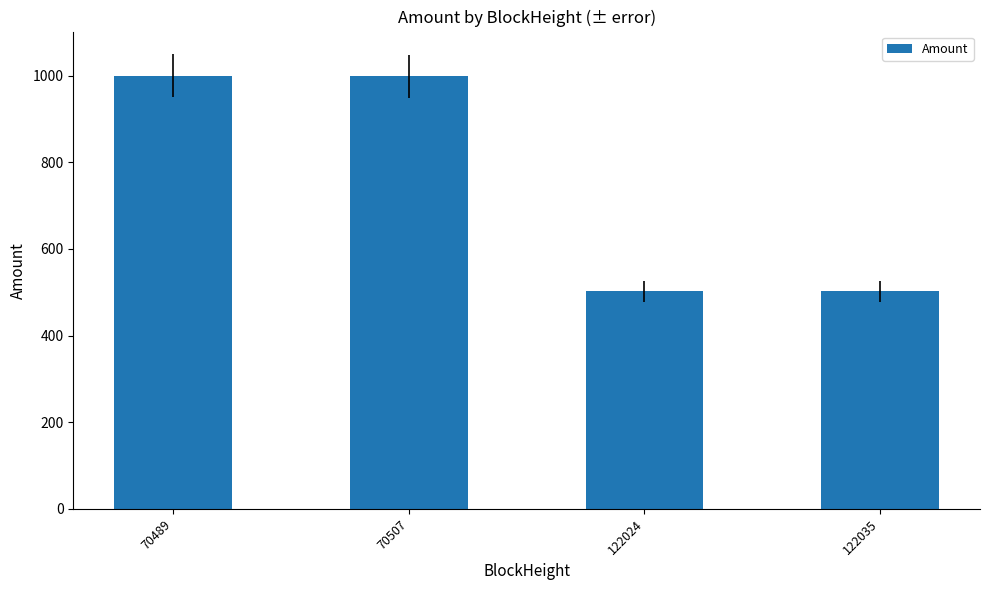

How many data points does each series have?

4